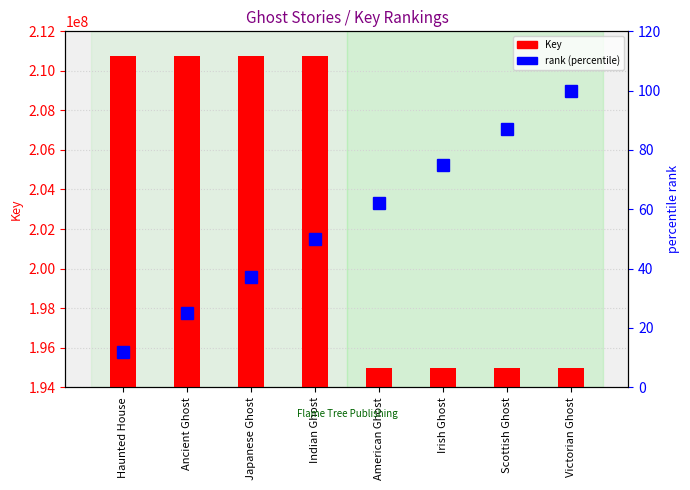

List the series in order of their overall mean, lowest first.

rank (percentile), Key